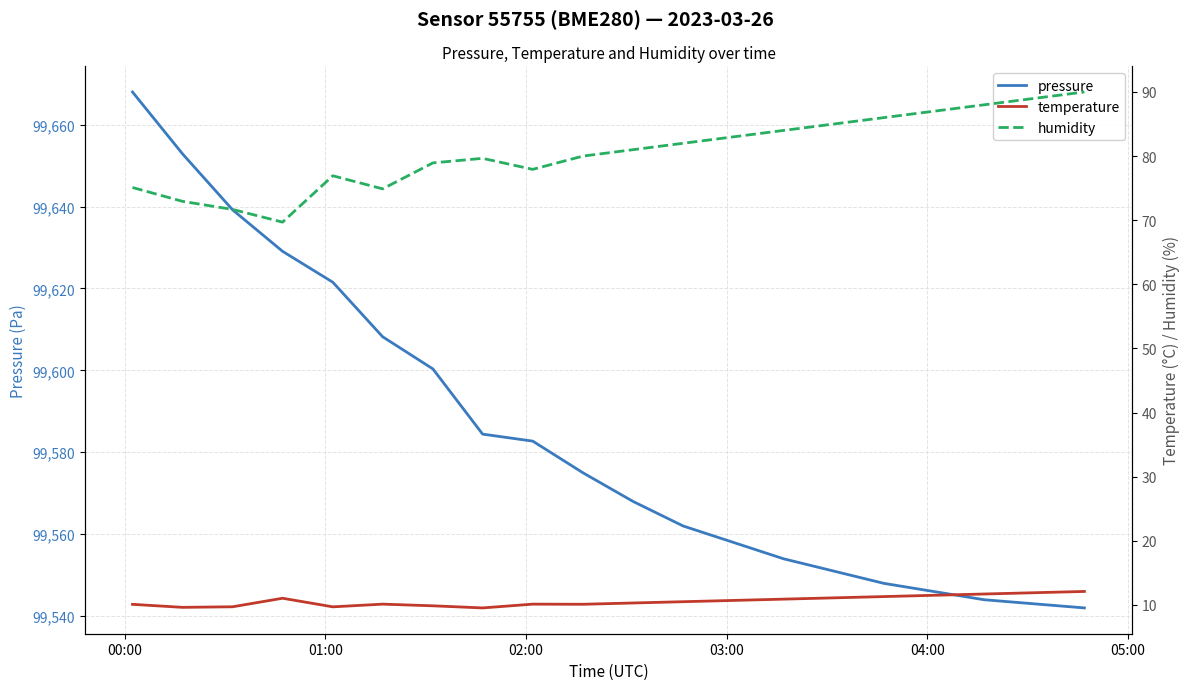

Is it true that pressure equals 177960.7 at 15?

False